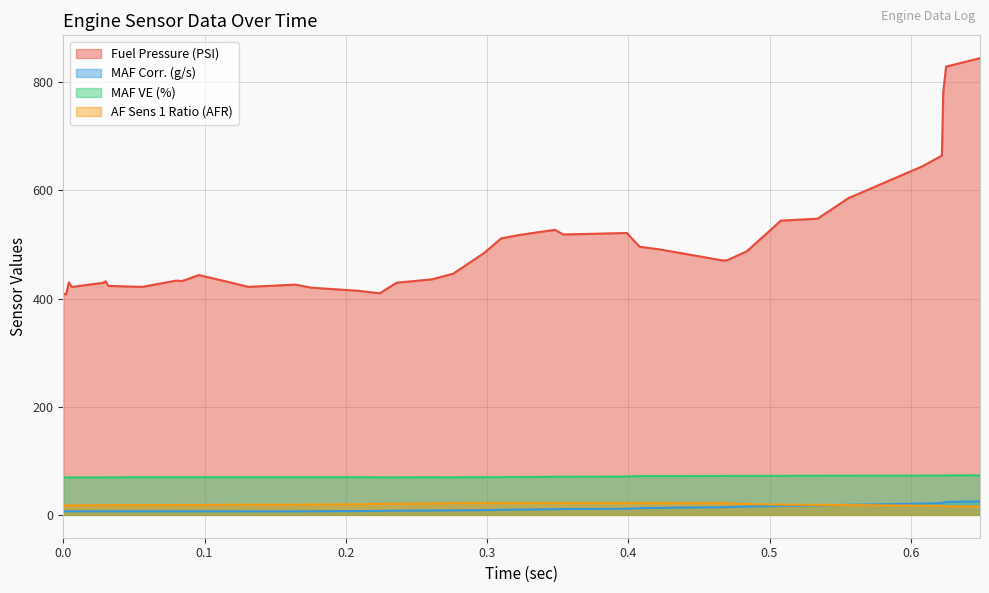

What is the greatest value displayed?

844.6